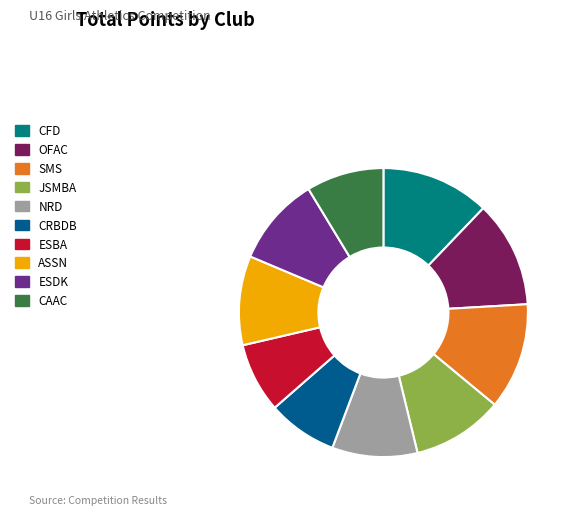

What is the ratio of the value at SMS to the value at ESBA?

1.5